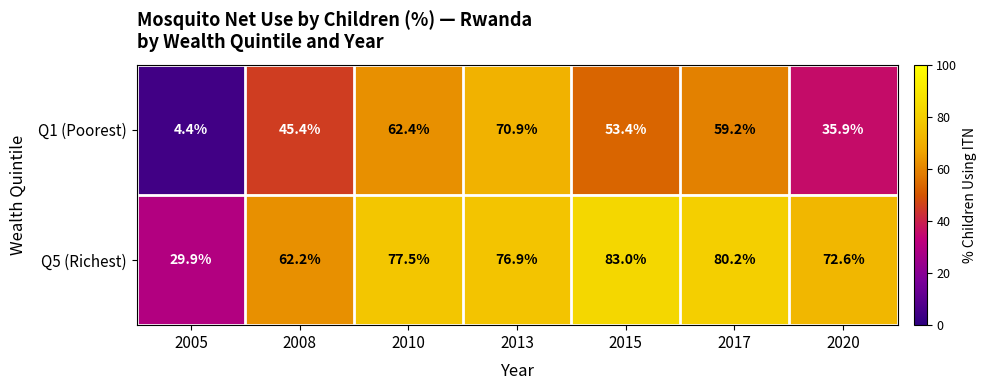

Reading right to left, what are all the values shown in this chart?

Q1 (Poorest): 2020=35.9	2017=59.2	2015=53.4	2013=70.9	2010=62.4	2008=45.4	2005=4.4
Q5 (Richest): 2020=72.6	2017=80.2	2015=83.0	2013=76.9	2010=77.5	2008=62.2	2005=29.9